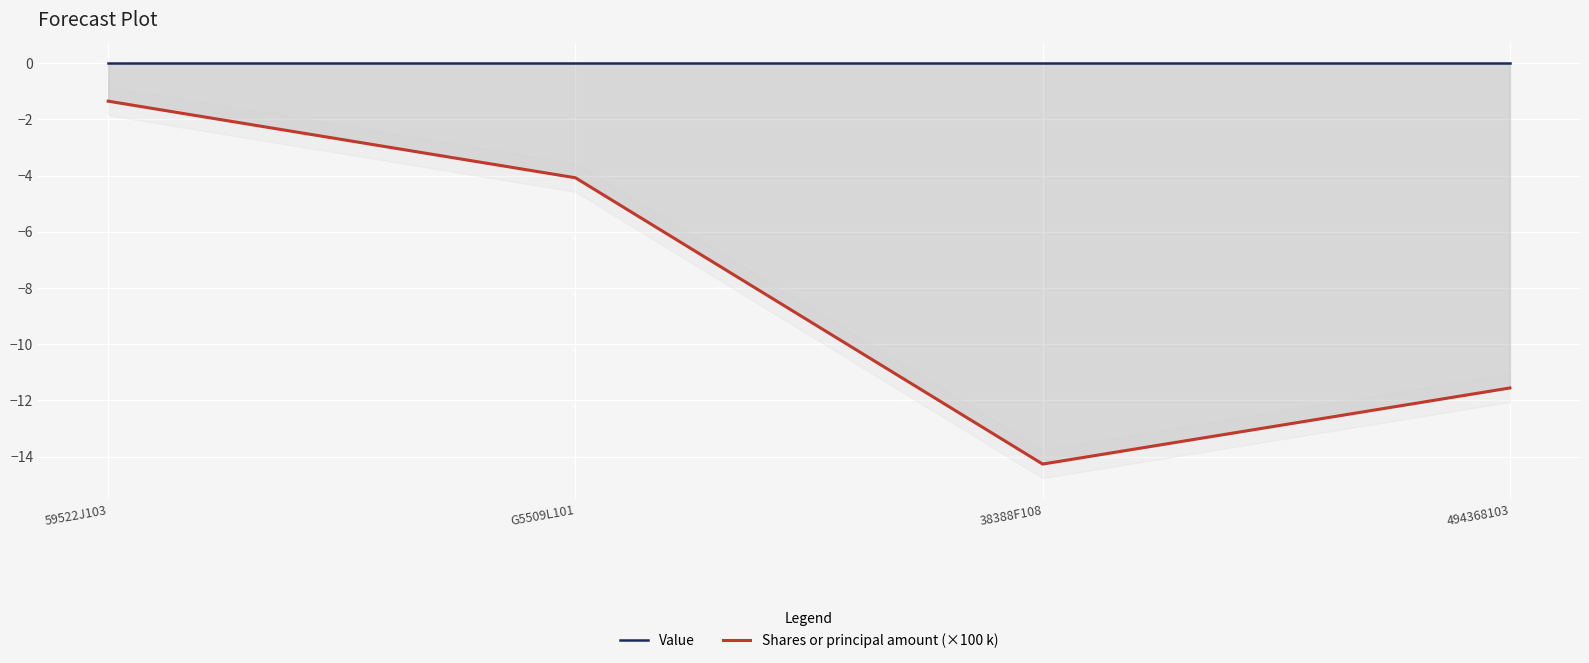

How many series are shown in this chart?

2